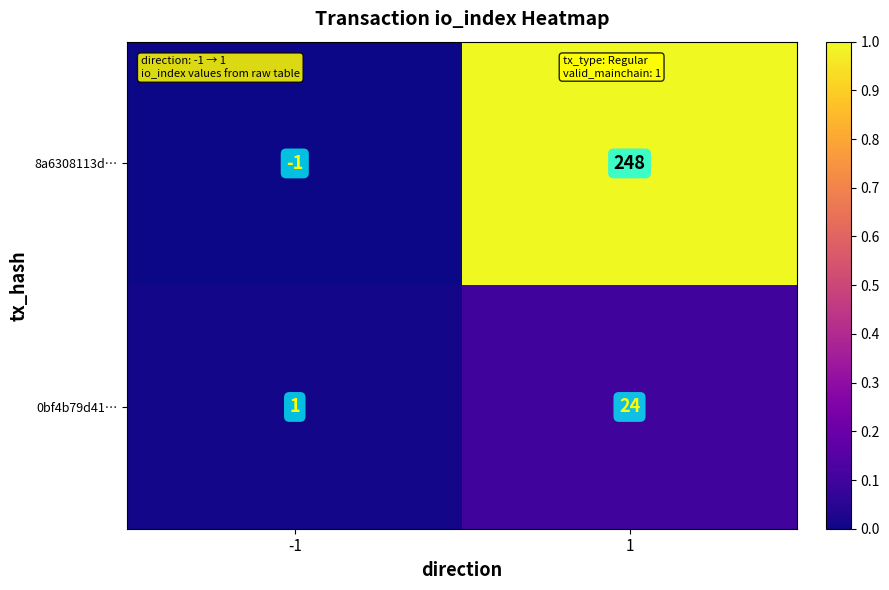

List the series in order of their peak value, lowest first.

0bf4b79d41…, 8a6308113d…